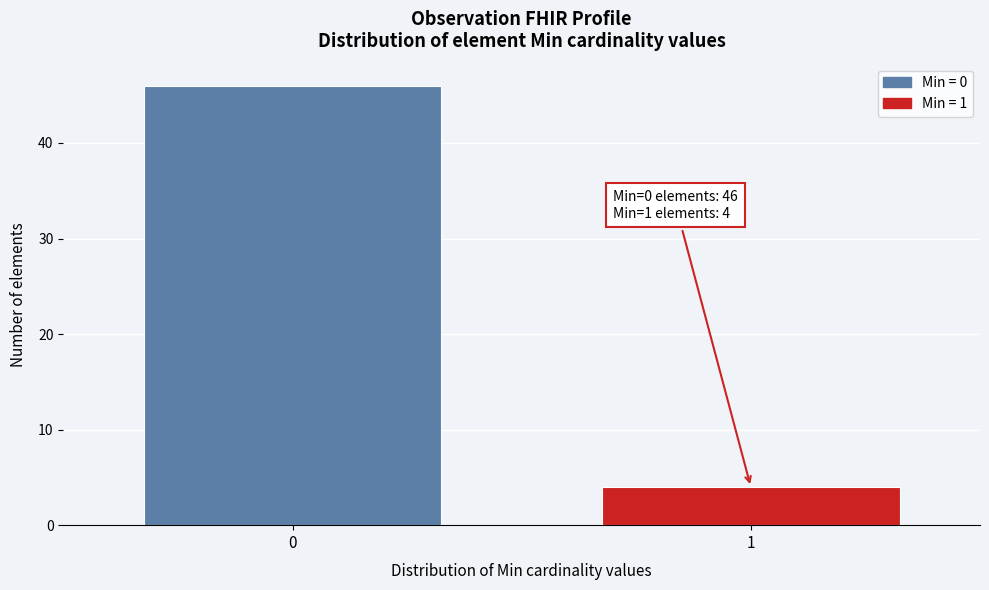

Reading left to right, transcribe all the data shown in this chart.

46	4